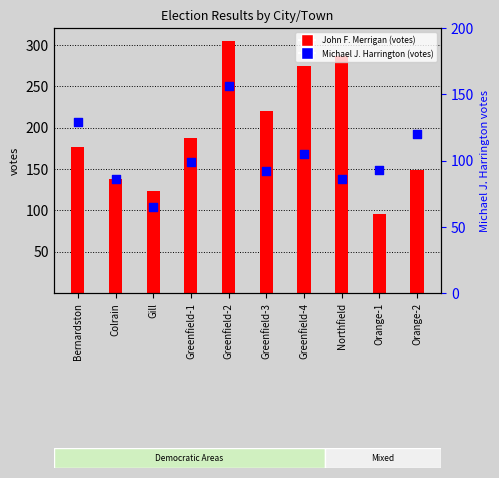

At which category is the sum across all series the highest?

Greenfield-2